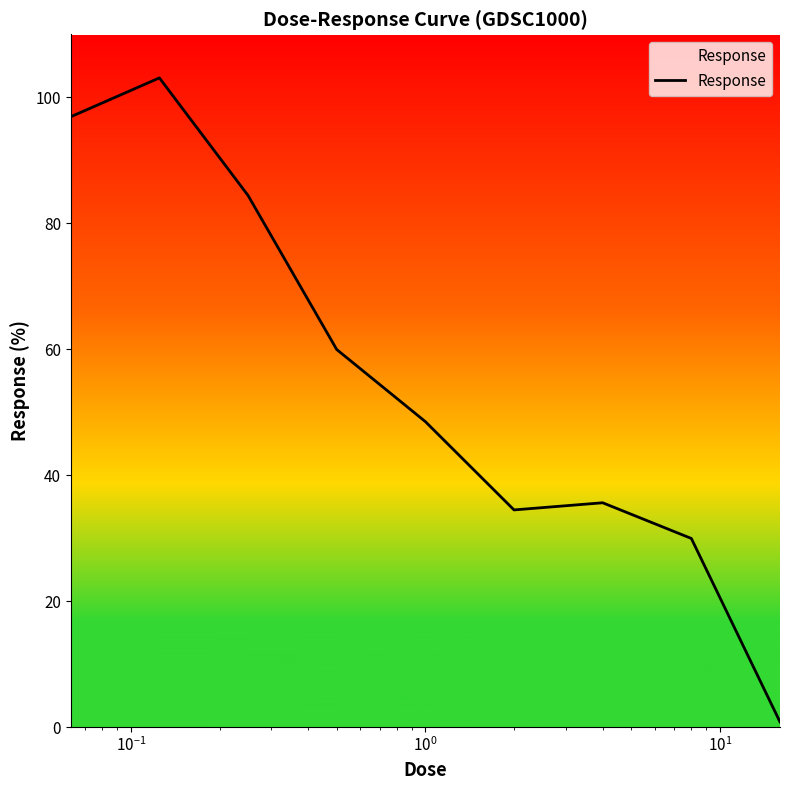

True or false: there are more than 0 points higher than both neighbors.

True